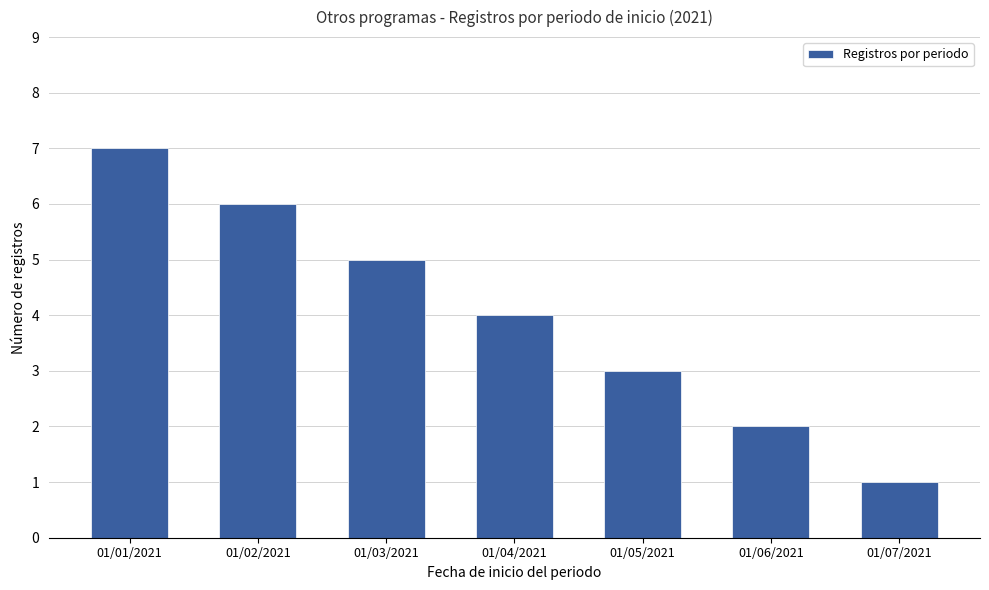

The value at 01/03/2021 is 5. True or false?

True